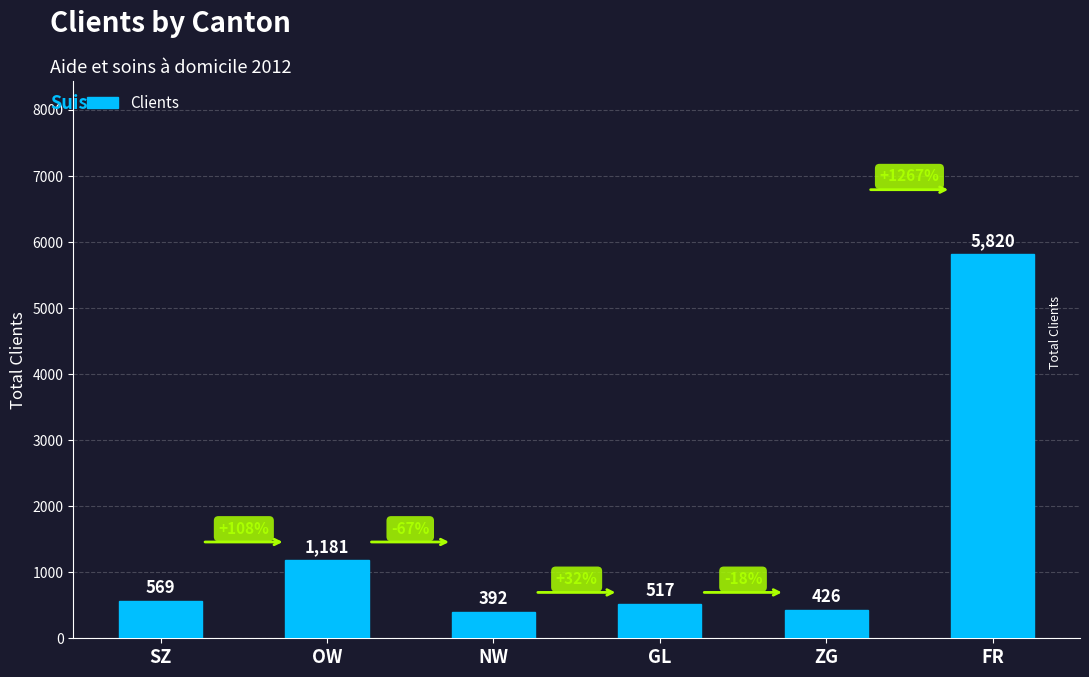

What is the label of the 6th bar from the right?

SZ